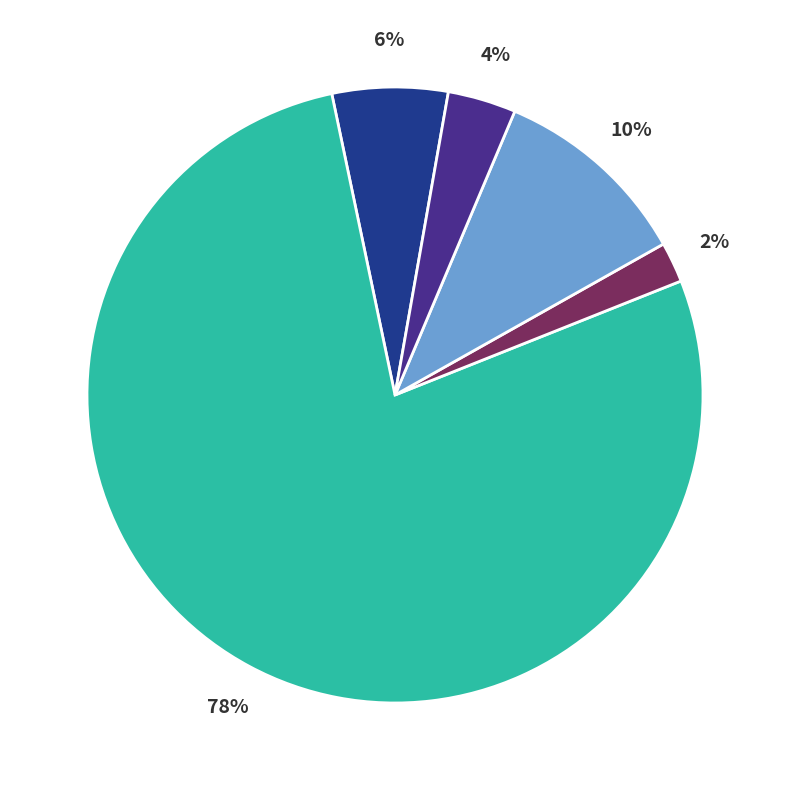

Is there a majority slice in this chart?

Yes